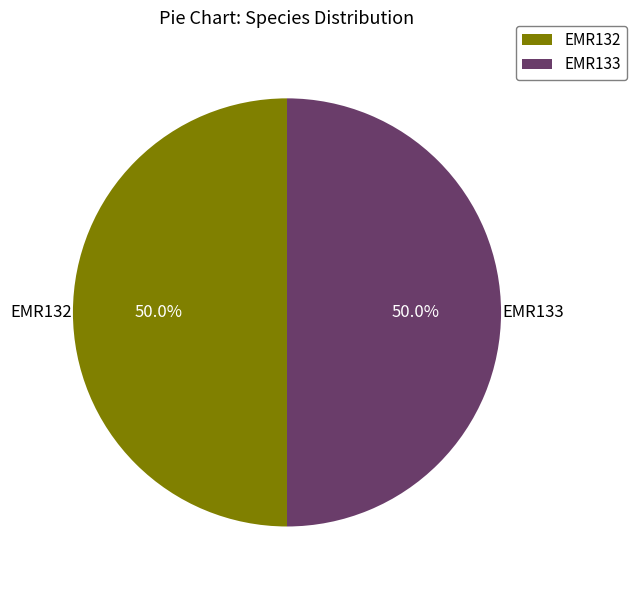

How many slices are in this pie chart?

2